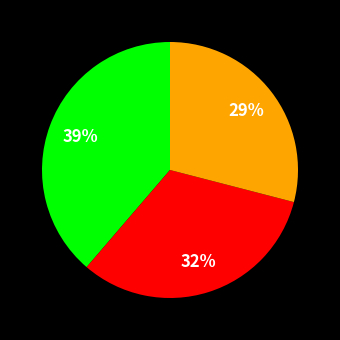

To the nearest percent, what is the difference between the largest and smallest slice percentages?

10%